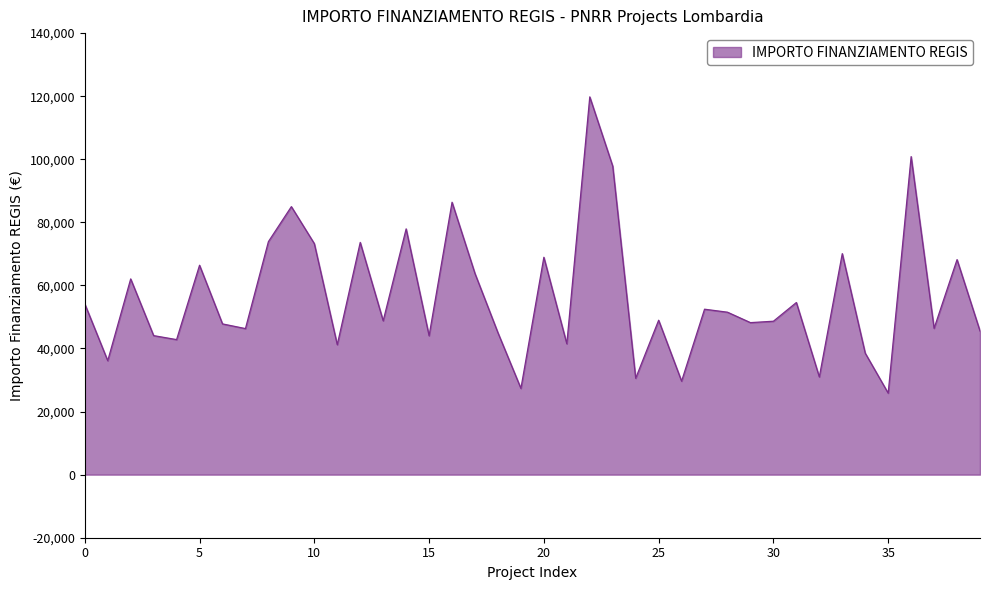

What is the maximum value shown in the chart?

119783.4